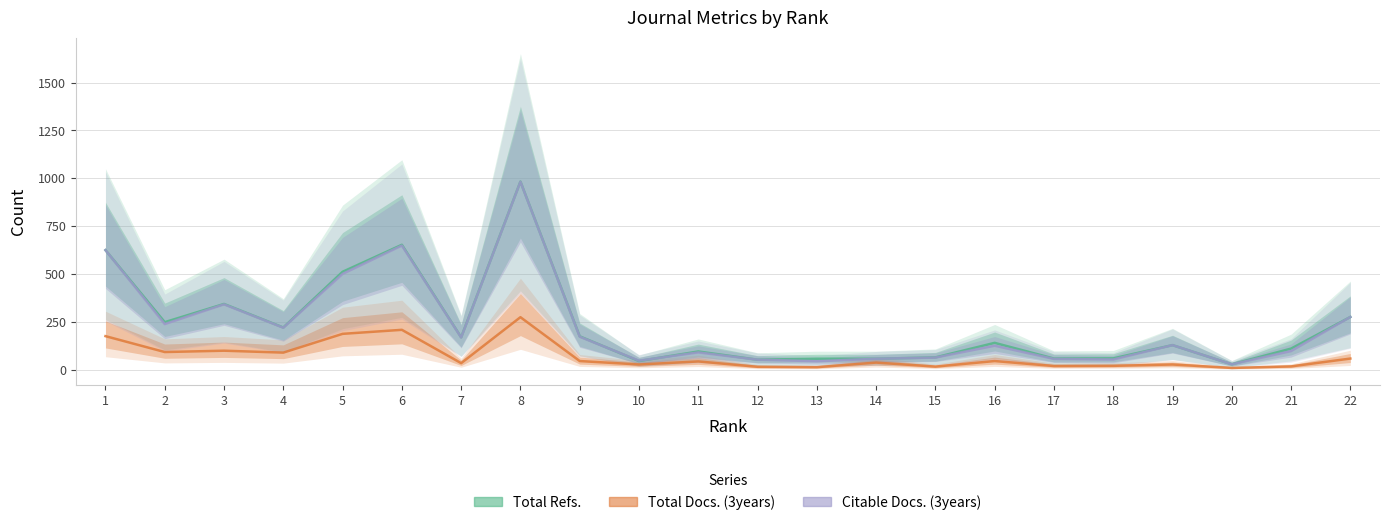

Which has a higher value, 5 or 16?

5